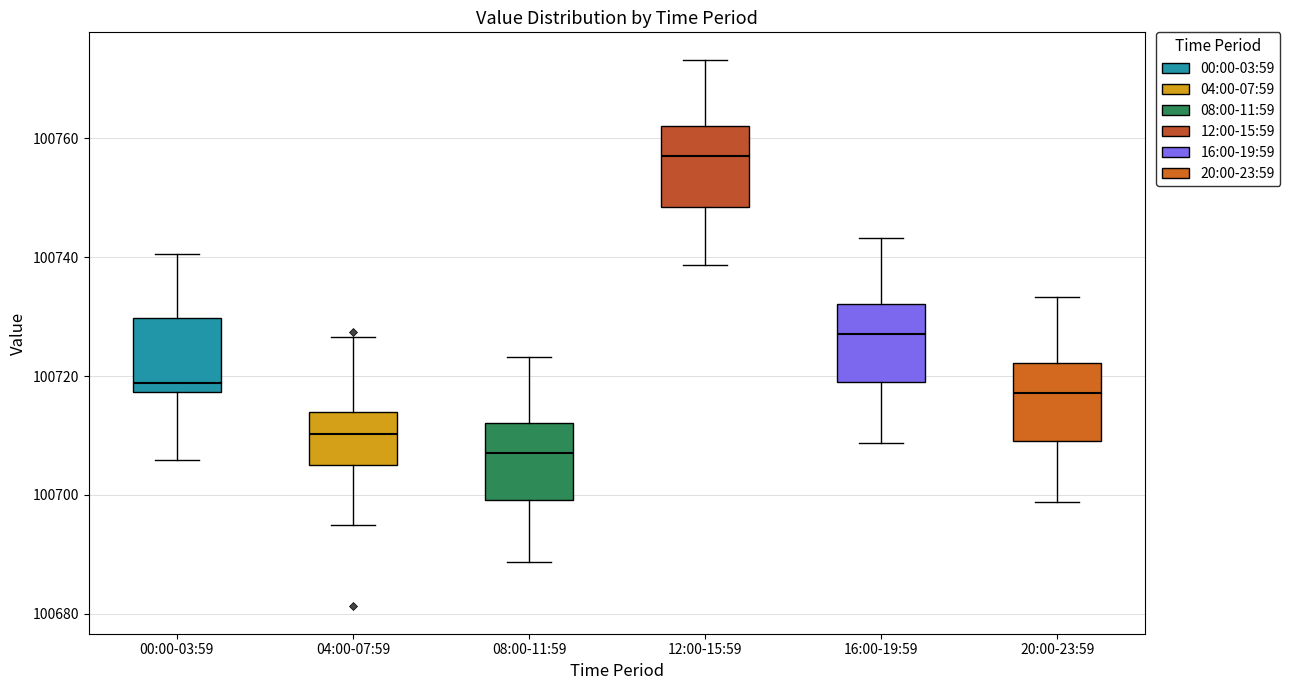

Reading left to right, transcribe this box plot: for each box, give where its median line is, the range the box spans, and where its two whiskers end, as read against the y-axis. The values are not printed on the chart, so give them approximately, as read against the axis.

00:00-03:59: median 100718 (just above the box's lower edge), box 100718 to 100730, whiskers 100706 to 100740
04:00-07:59: median 100710, box 100706 to 100714, whiskers 100696 to 100726
08:00-11:59: median 100708, box 100700 to 100712, whiskers 100688 to 100724
12:00-15:59: median 100758, box 100748 to 100762, whiskers 100738 to 100774
16:00-19:59: median 100728, box 100720 to 100732, whiskers 100708 to 100744
20:00-23:59: median 100718, box 100710 to 100722, whiskers 100698 to 100734